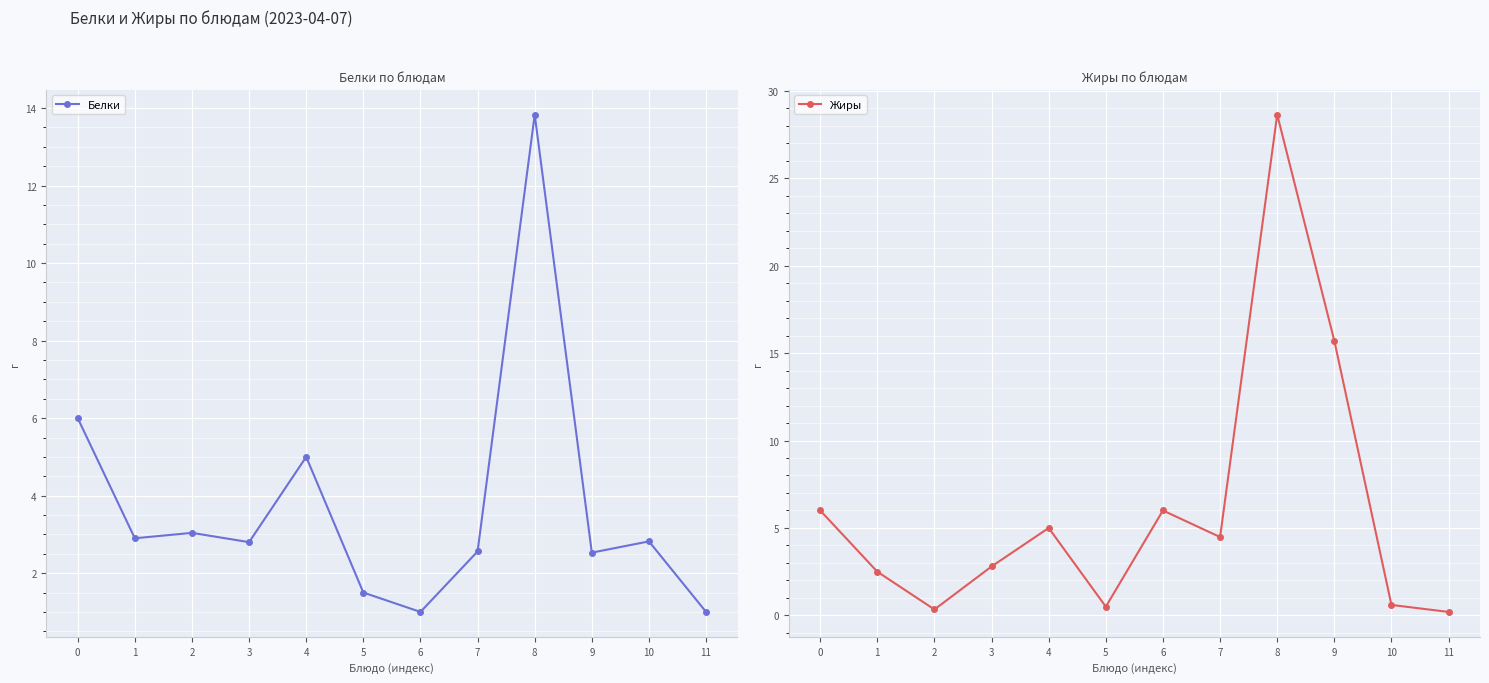

Reading left to right, extract all data points from this chart.

Белки: 6.0	2.9	3.0	2.8	5.0	1.5	1.0	2.6	13.8	2.5	2.8	1.0
Жиры: 6.0	2.5	0.3	2.8	5.0	0.5	6.0	4.5	28.6	15.7	0.6	0.2